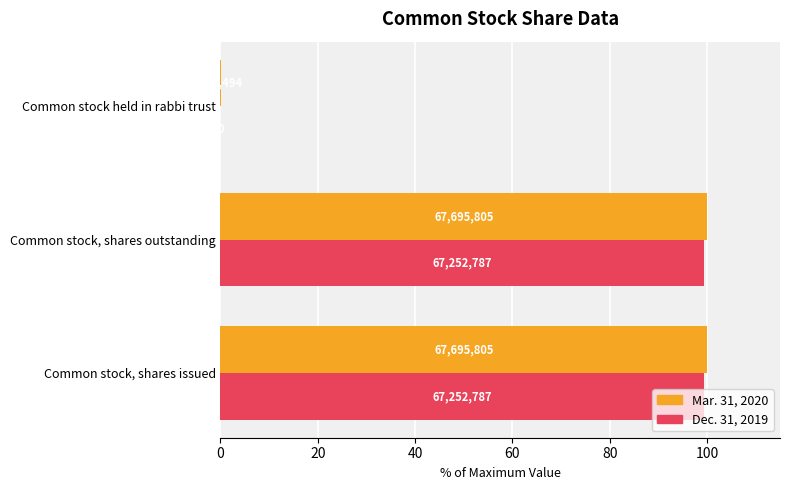

Which series has the largest range (max minus min)?

Mar. 31, 2020